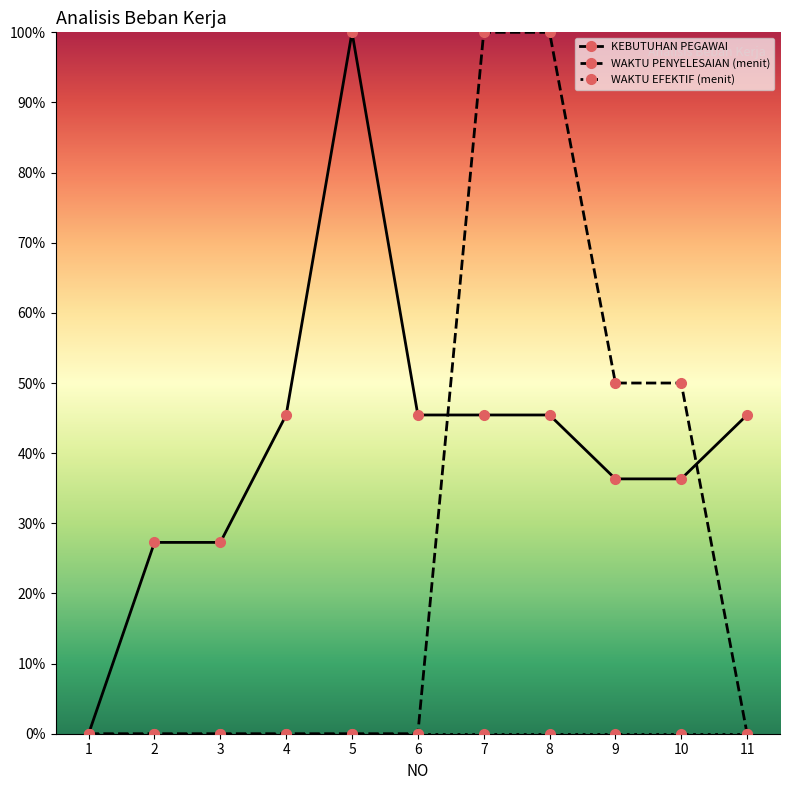

At which label does WAKTU PENYELESAIAN (menit) reach its peak?

7